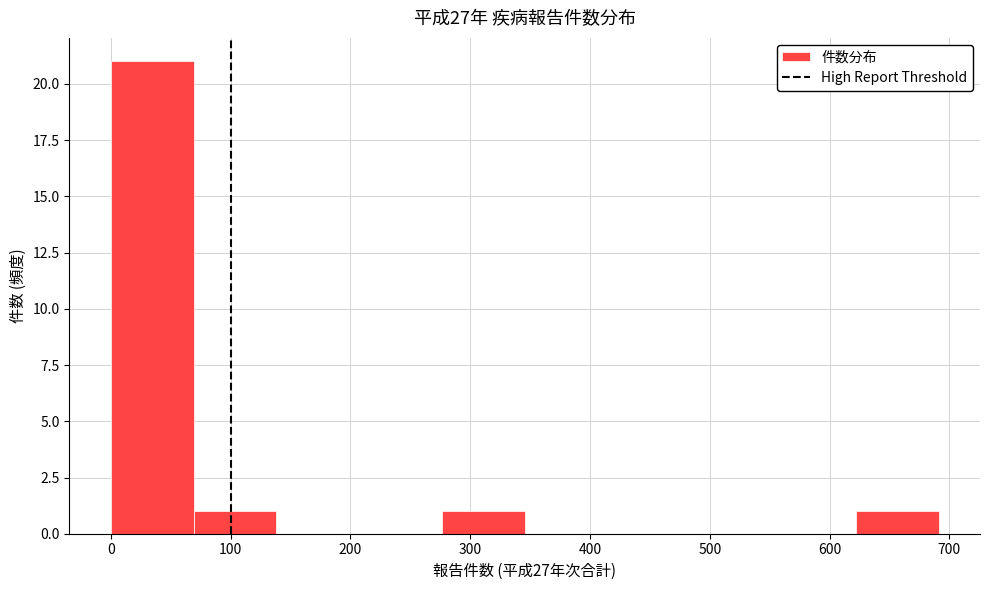

Reading left to right, transcribe this chart: for each bar, give the range it covers on the x-axis and its height. Neither the bar edges nor the heights are printed on the chart, so give them approximately, as read against the axes.

0 to 70: 21
70 to 140: 1
140 to 210: 0
210 to 280: 0
280 to 350: 1
350 to 410: 0
410 to 480: 0
480 to 550: 0
550 to 620: 0
620 to 690: 1